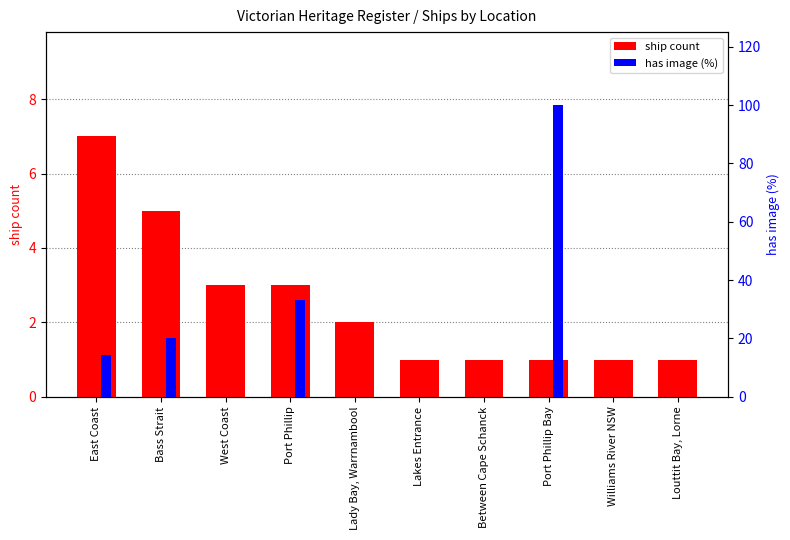

At which label does has image (%) reach its peak?

Port Phillip Bay